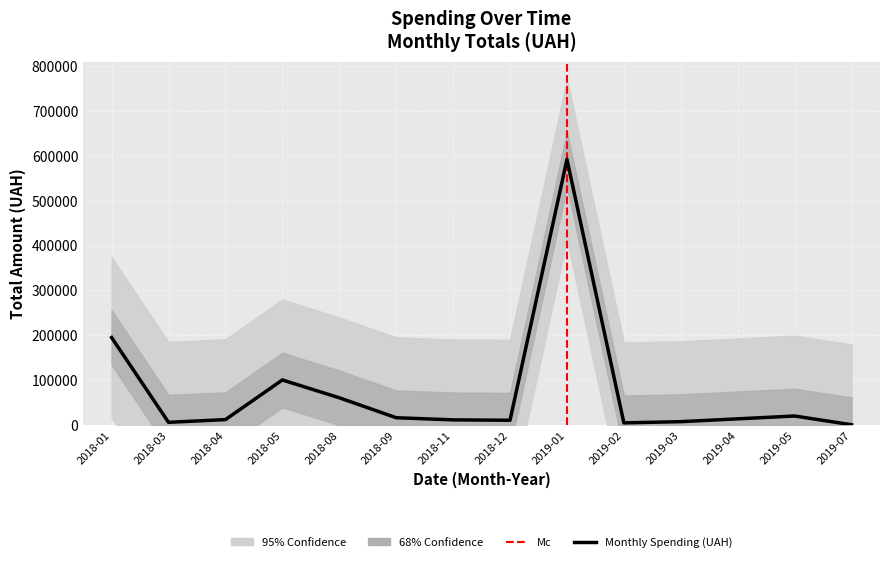

The chart shows a value of 2369.0 at 01.11.2018. True or false?

False